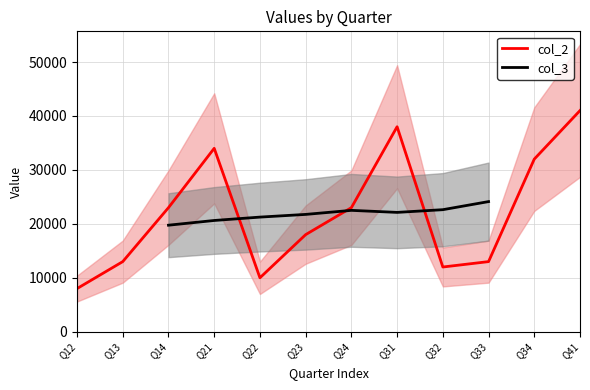

Where is the first local maximum for col_3?

Q24